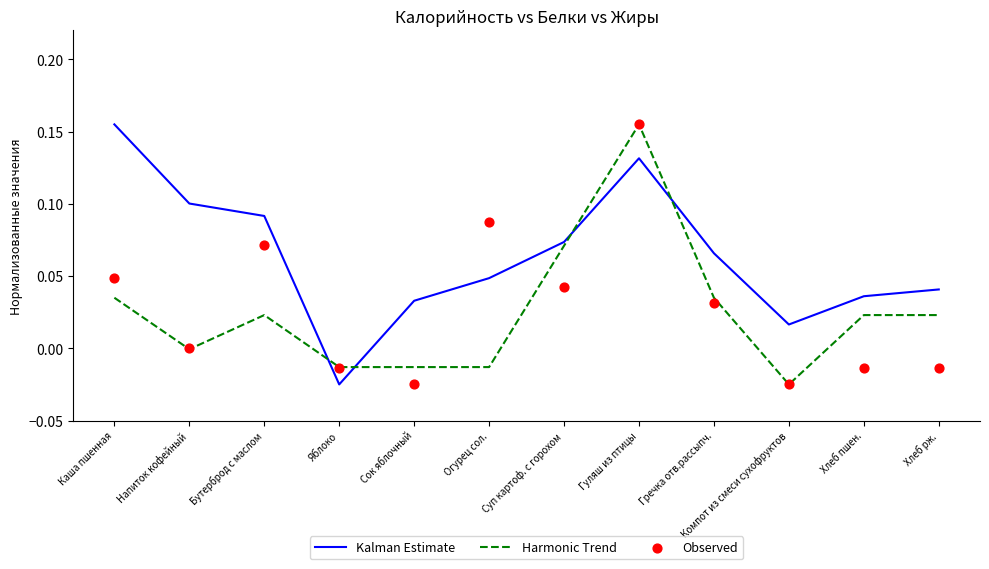

At which category is the sum across all series the highest?

Гуляш из птицы